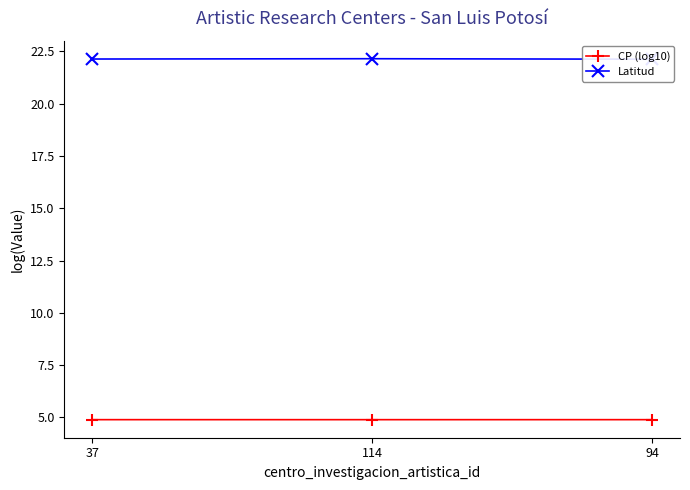

List the series in order of their overall mean, highest first.

Latitud, CP (log10)